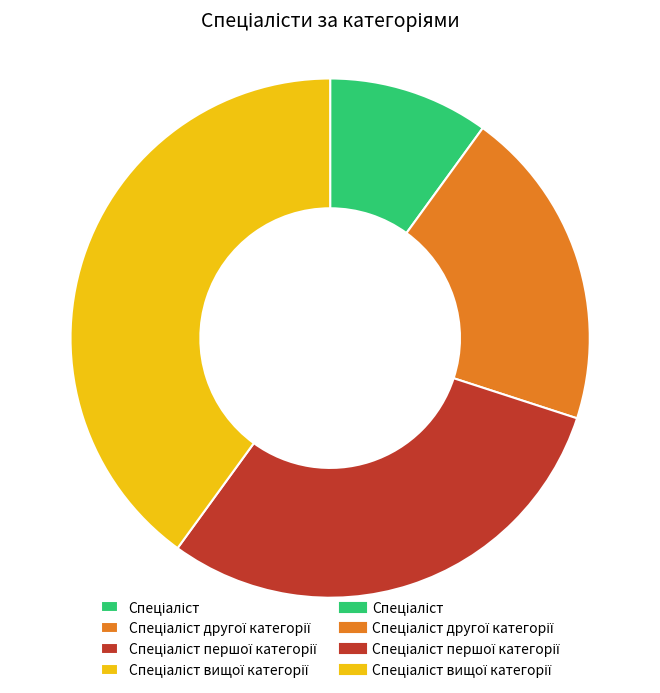

Does any single category account for the majority?

No